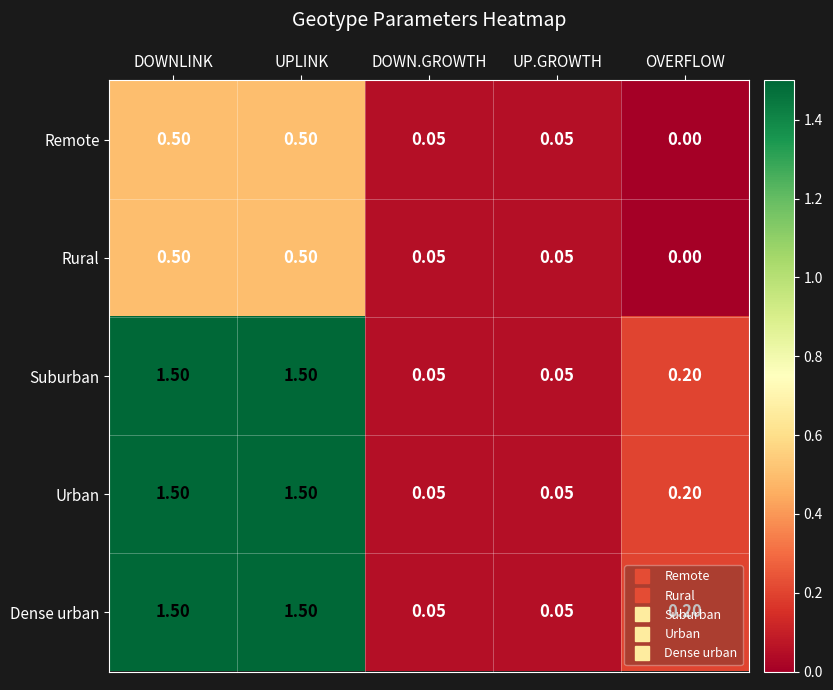

At how many categories does at least one series exceed 0?

5